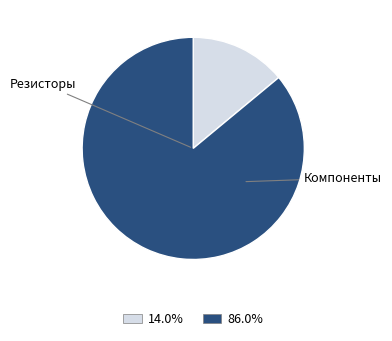

Does any single category account for the majority?

Yes